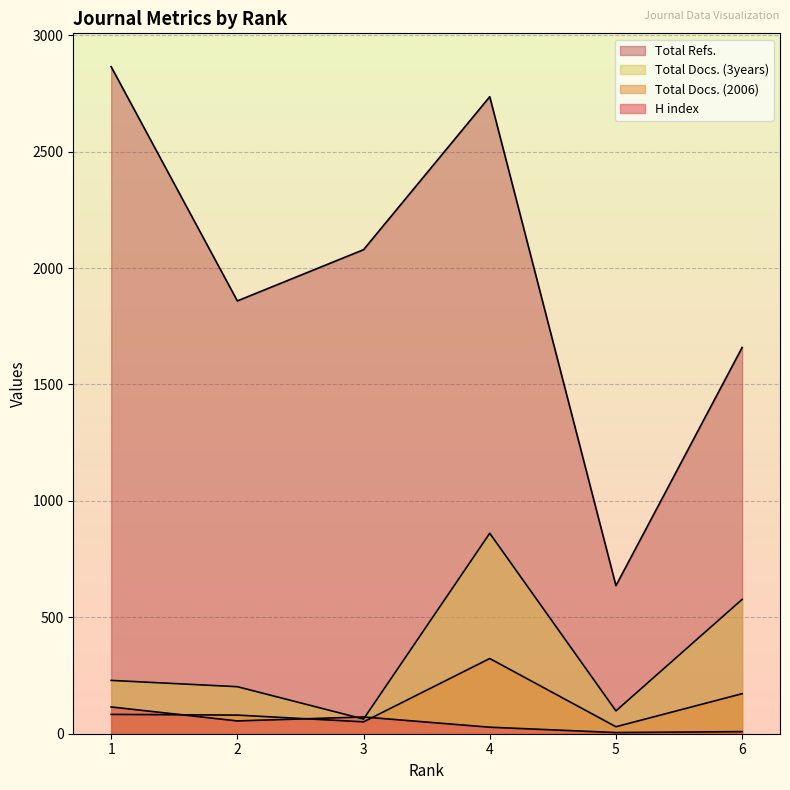

How many series are shown in this chart?

4